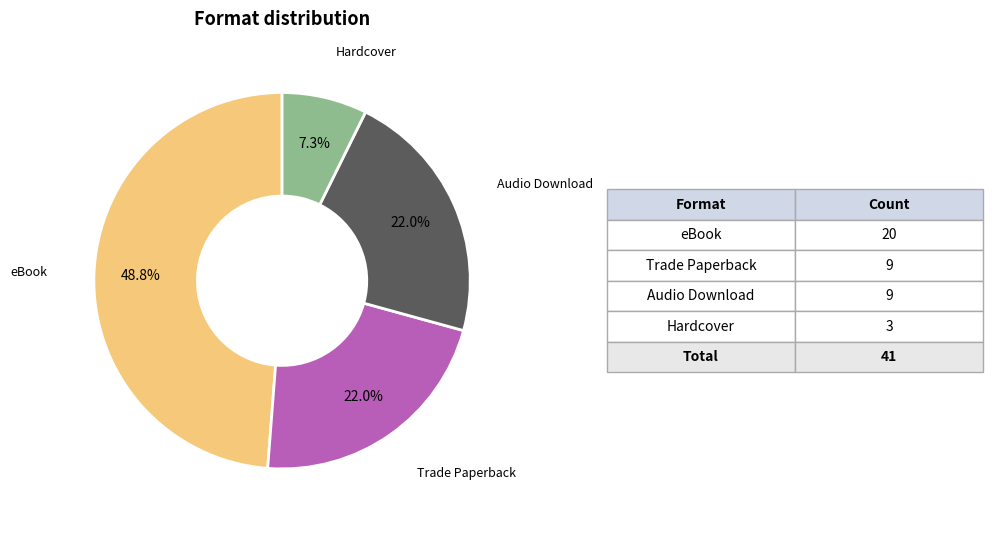

Does any single category account for the majority?

No